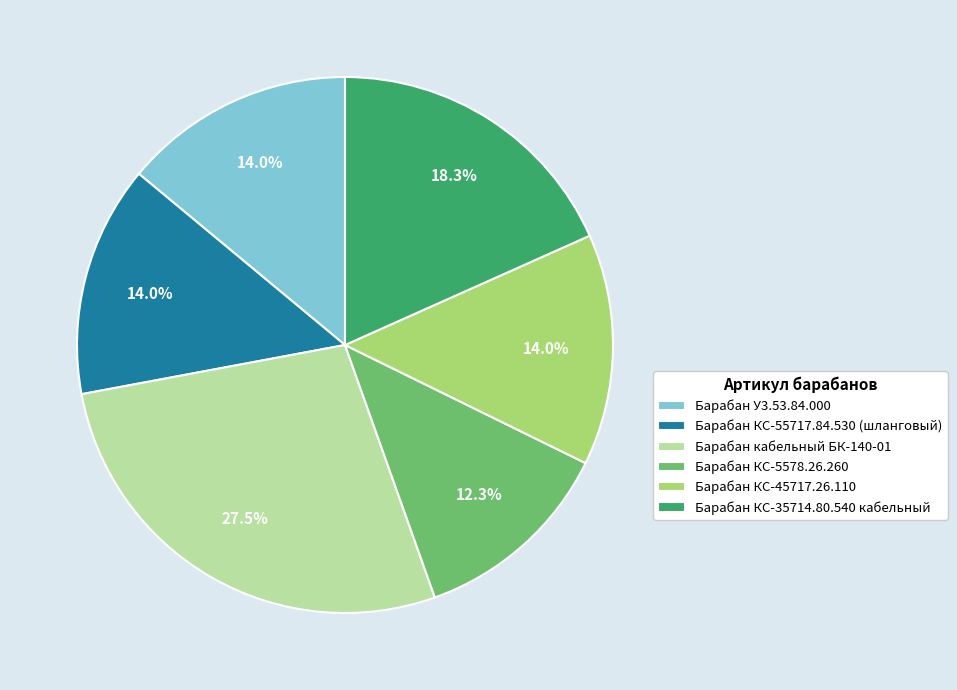

Count the number of slices in the pie.

6